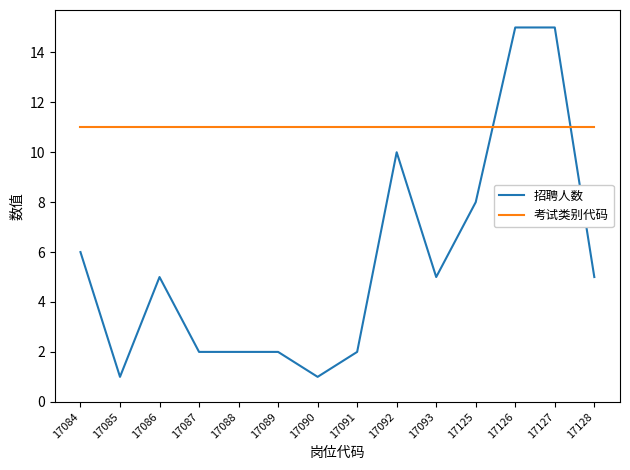

The value of 考试类别代码 at 17085 is 7. True or false?

False